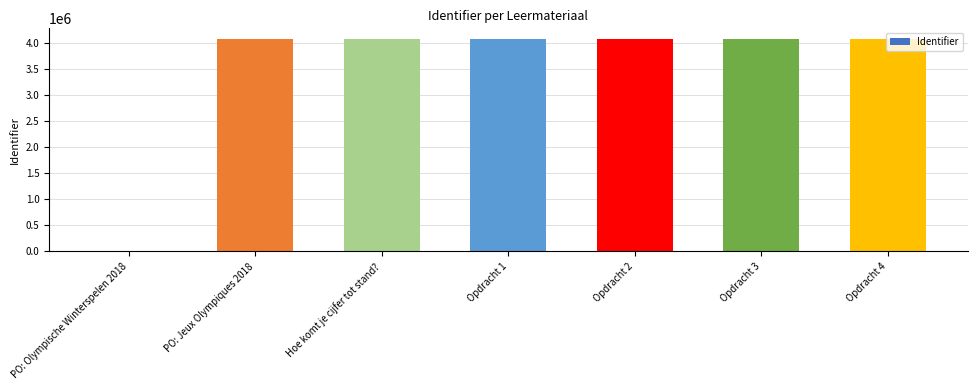

What is the change in value from PO: Olympische Winterspelen 2018 to Opdracht 2?

+4071434